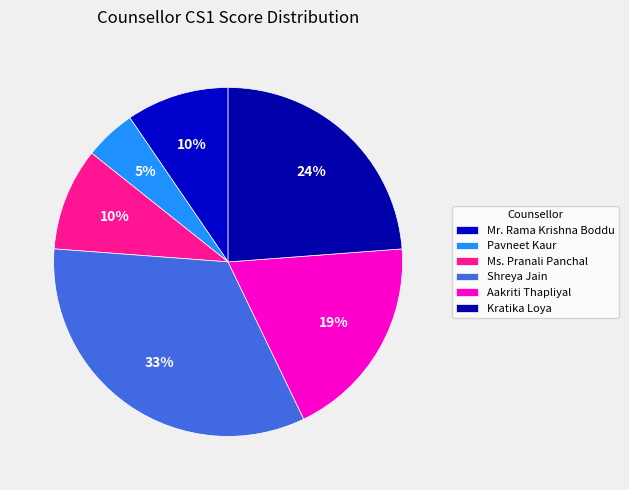

What percentage is NOT represented by Aakriti Thapliyal?

81.0%